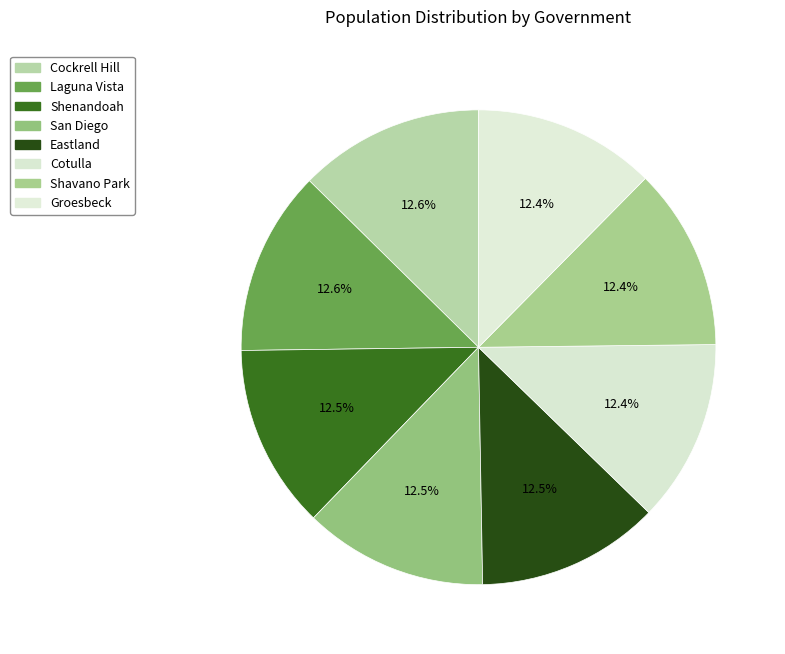

Combined, what portion of the pie is Cockrell Hill and Groesbeck?

25.0%